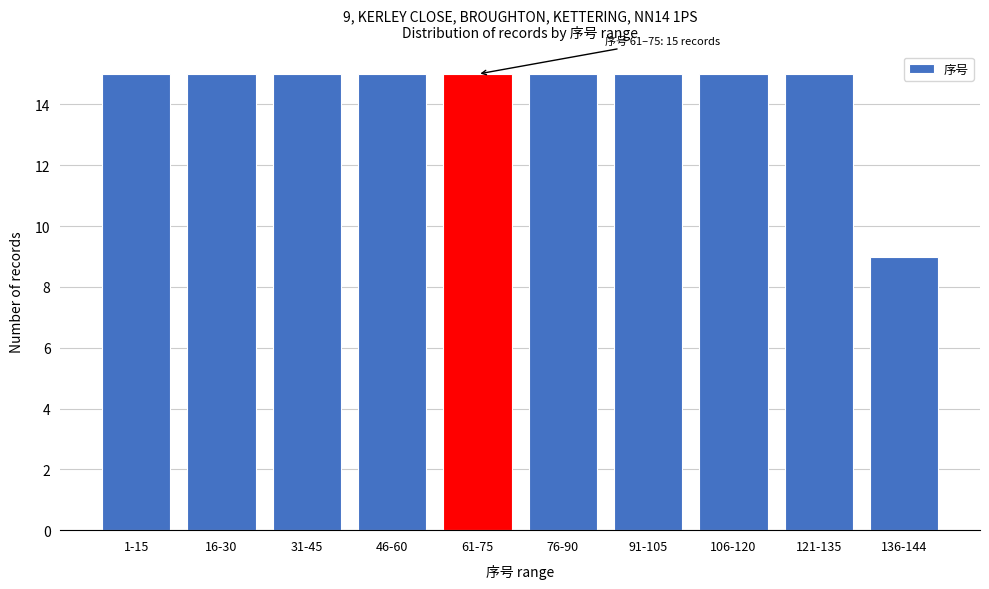

Reading left to right, list all the values displayed in this chart.

1-15=15	16-30=15	31-45=15	46-60=15	61-75=15	76-90=15	91-105=15	106-120=15	121-135=15	136-144=9